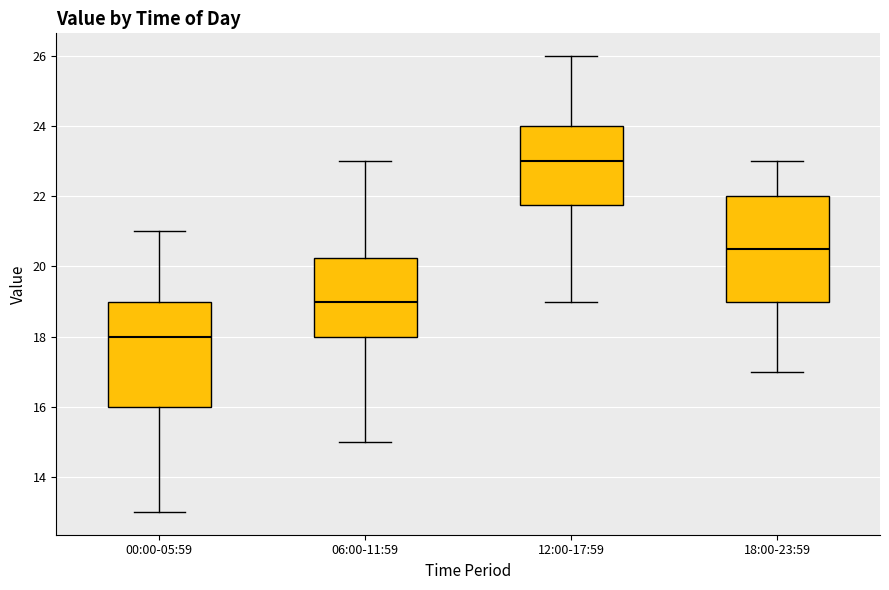

Reading left to right, transcribe this box plot: for each box, give where its median line is, the range the box spans, and where its two whiskers end, as read against the y-axis. The values are not printed on the chart, so give them approximately, as read against the axis.

00:00-05:59: median 18.0, box 16.0 to 19.0, whiskers 13.0 to 21.0
06:00-11:59: median 19.0, box 18.0 to 20.2, whiskers 15.0 to 23.0
12:00-17:59: median 23.0, box 21.8 to 24.0, whiskers 19.0 to 26.0
18:00-23:59: median 20.6, box 19.0 to 22.0, whiskers 17.0 to 23.0